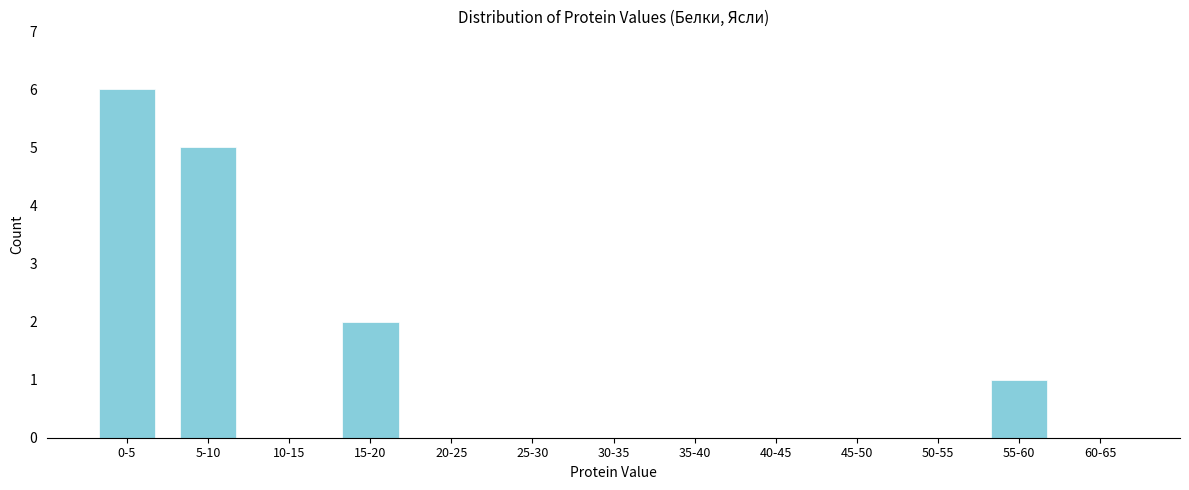

Reading left to right, list all the values displayed in this chart.

0-5=6	5-10=5	10-15=0	15-20=2	20-25=0	25-30=0	30-35=0	35-40=0	40-45=0	45-50=0	50-55=0	55-60=1	60-65=0